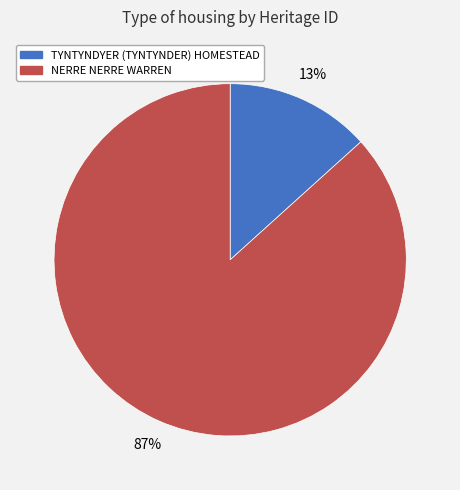

Between TYNTYNDYER (TYNTYNDER) HOMESTEAD and NERRE NERRE WARREN, which is larger?

NERRE NERRE WARREN